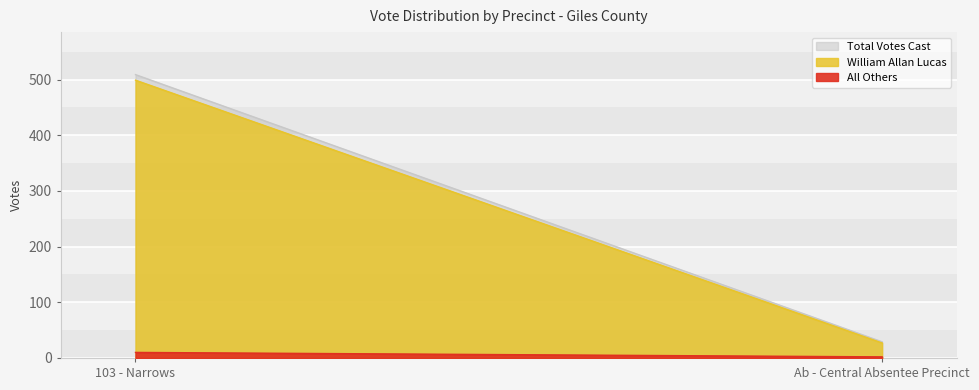

What is the minimum value for William Allan Lucas?

27